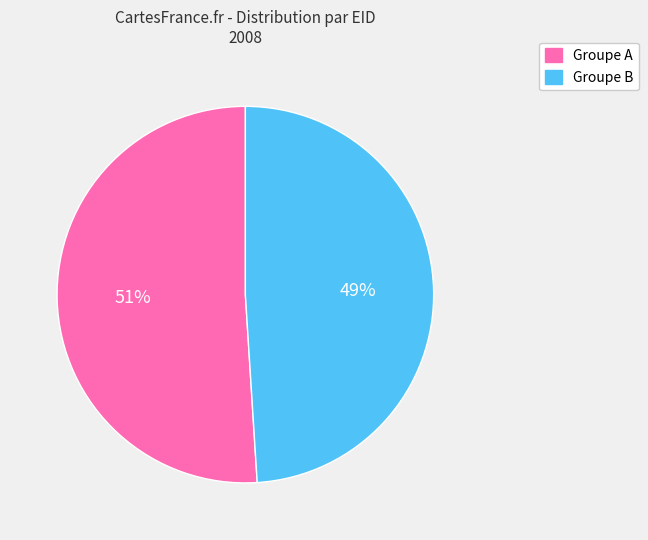

Is there any slice that represents more than half of the pie?

Yes